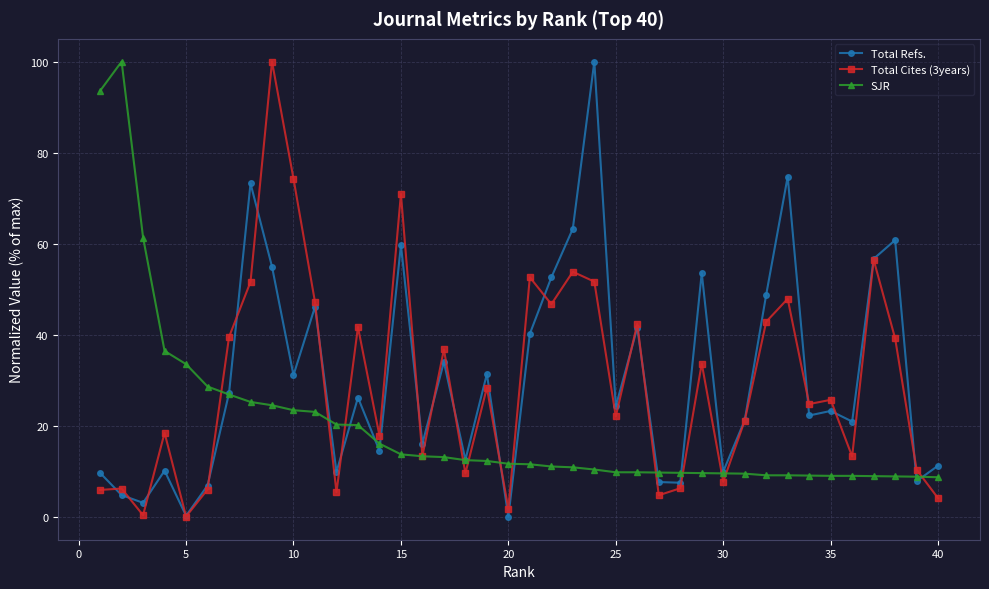

Does the chart have visible grid lines?

Yes